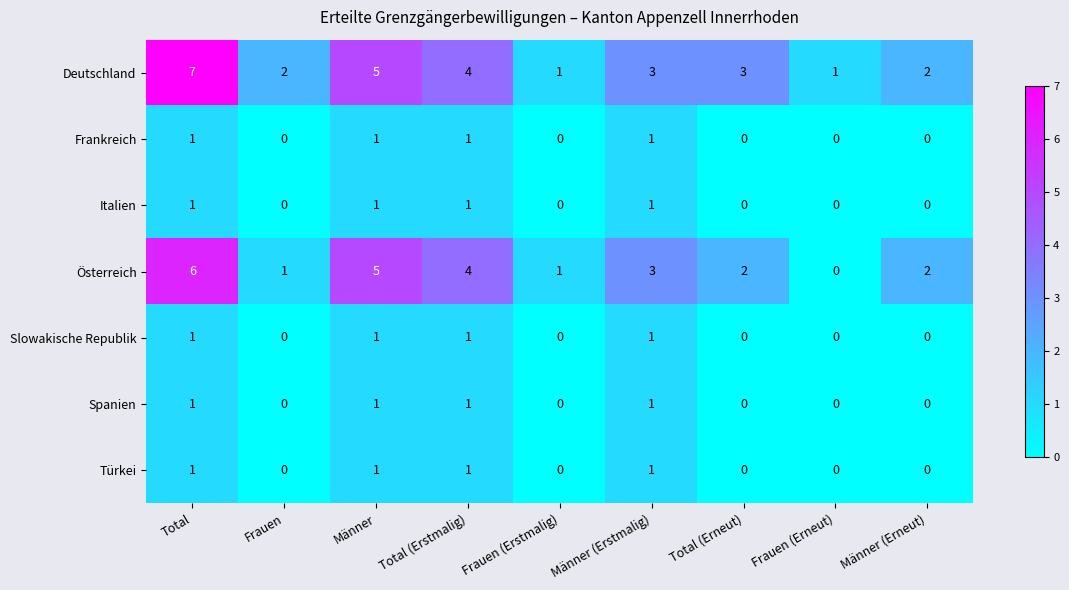

Count the number of categories in the chart.

9